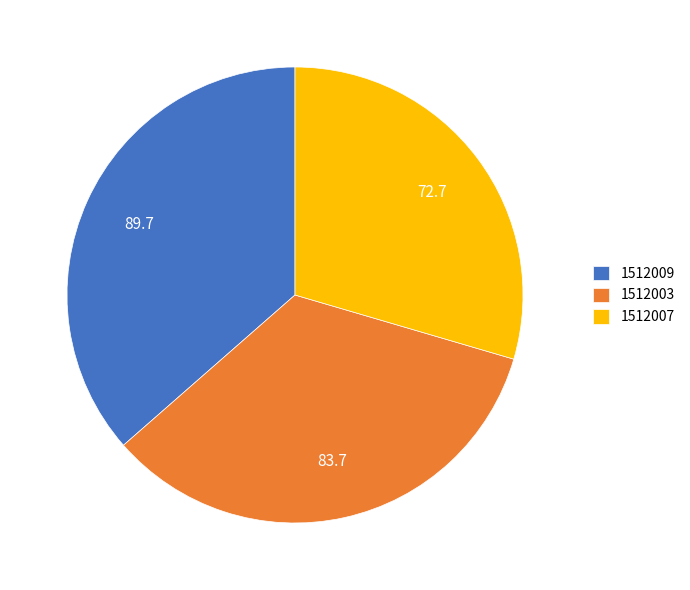

The 1512009 slice represents 36% of the pie. True or false?

True